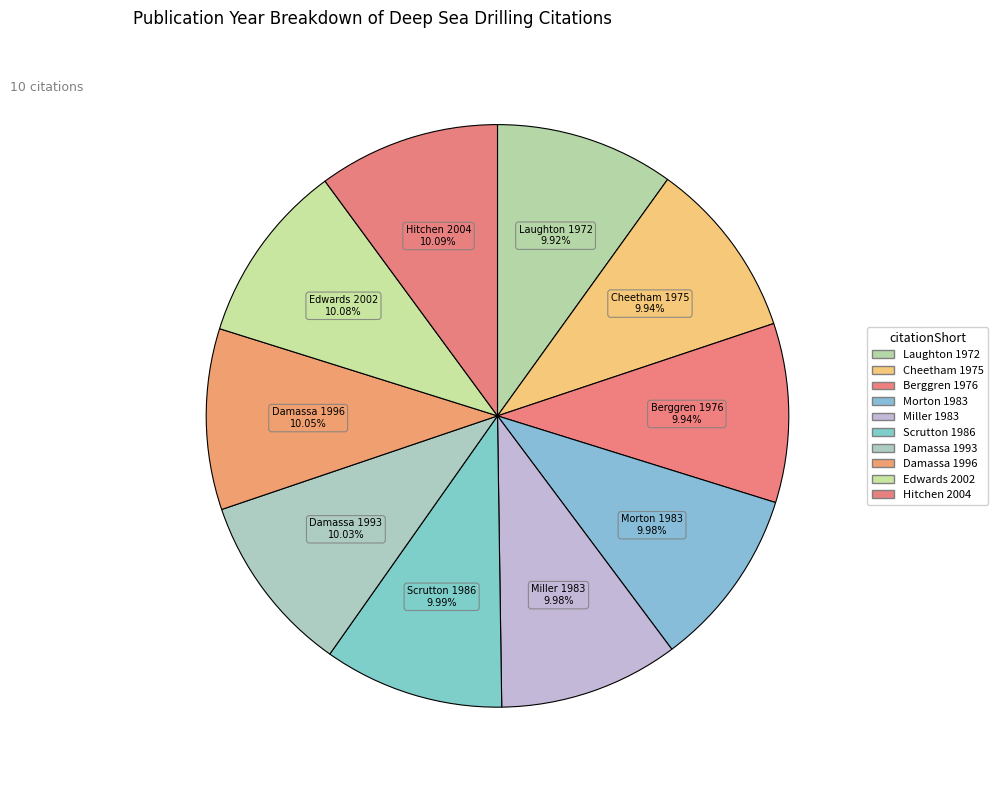

What percentage is the Hitchen 2004 slice, to the nearest percent?

10%